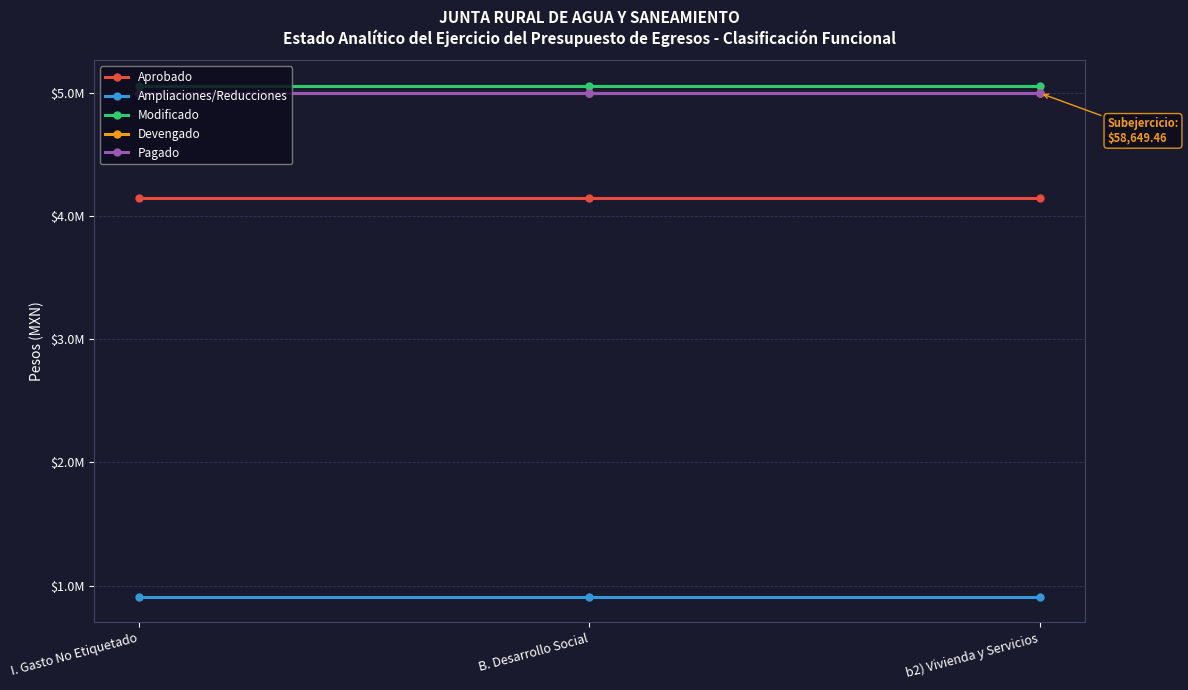

The value of Aprobado at b2) Vivienda y Servicios is 4144024.5. True or false?

True